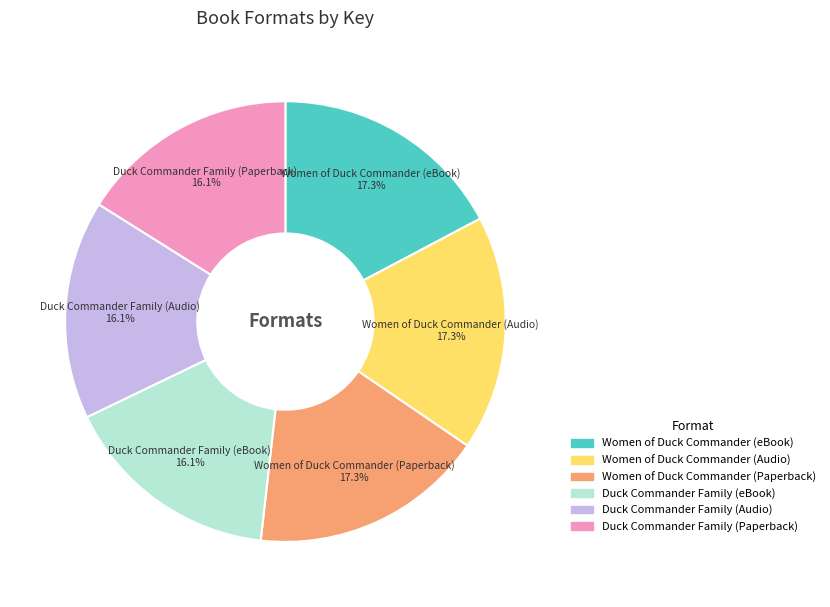

How many slices are in this pie chart?

6